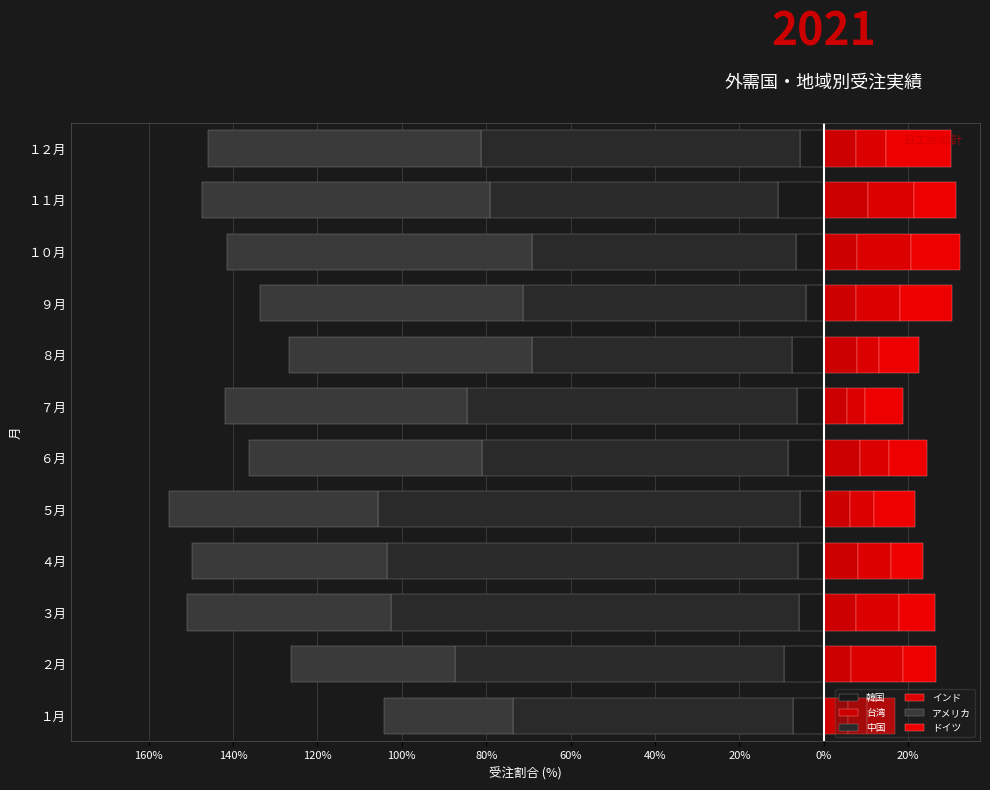

Which series has the largest range (max minus min)?

アメリカ